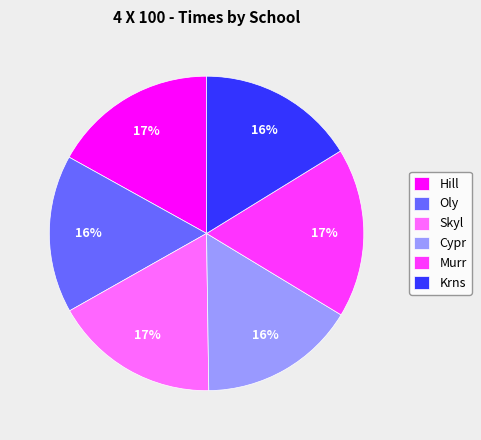

Between Cypr and Skyl, which is larger?

Skyl